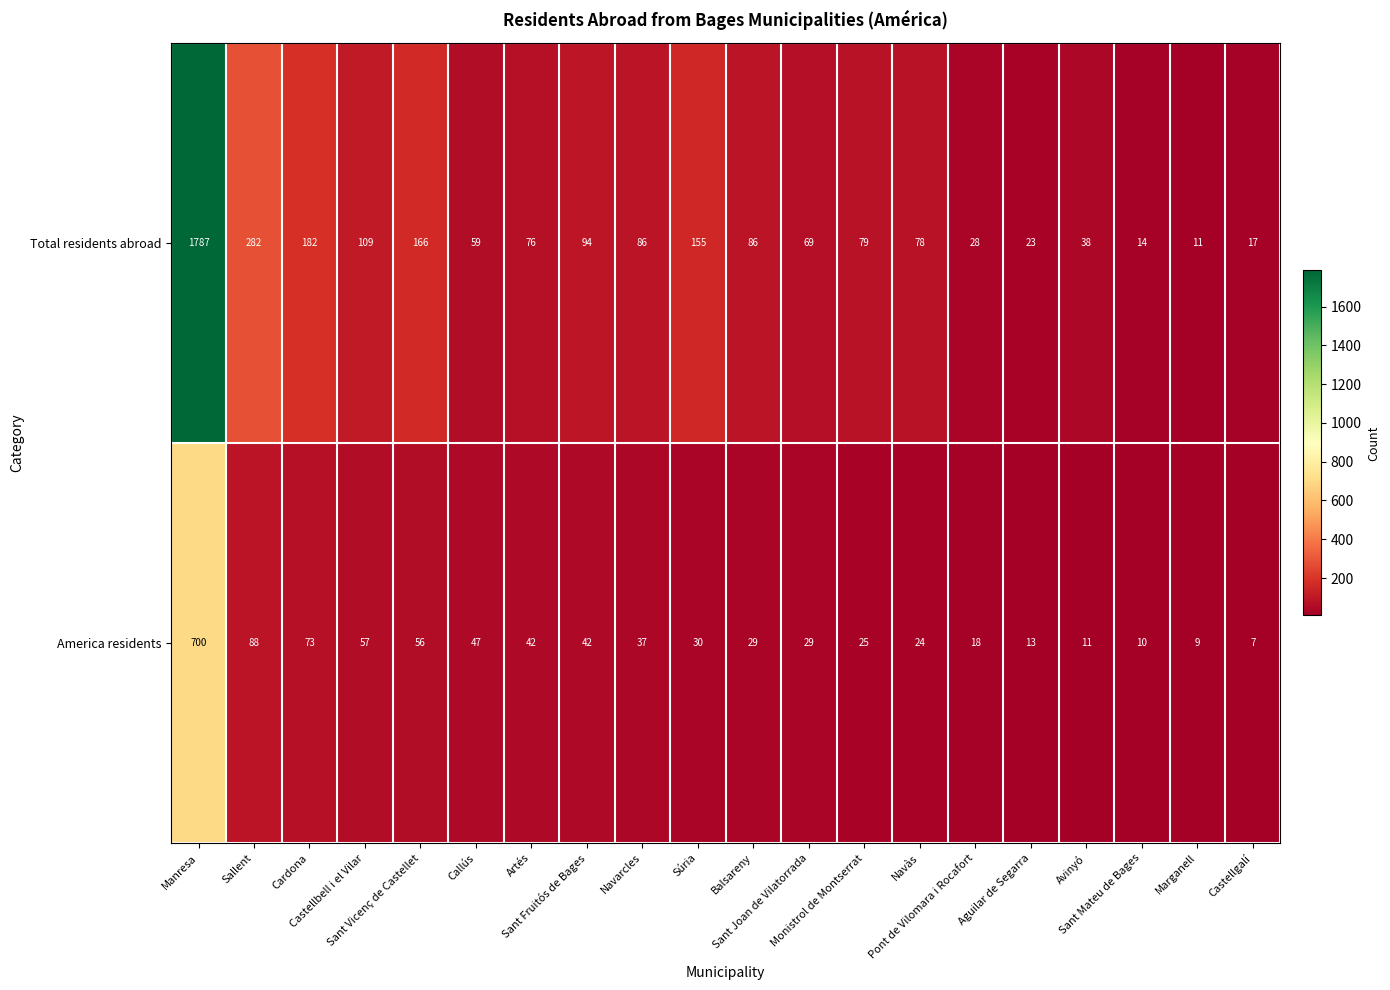

Rank the series at Sant Joan de Vilatorrada from highest to lowest value.

Total residents abroad, America residents